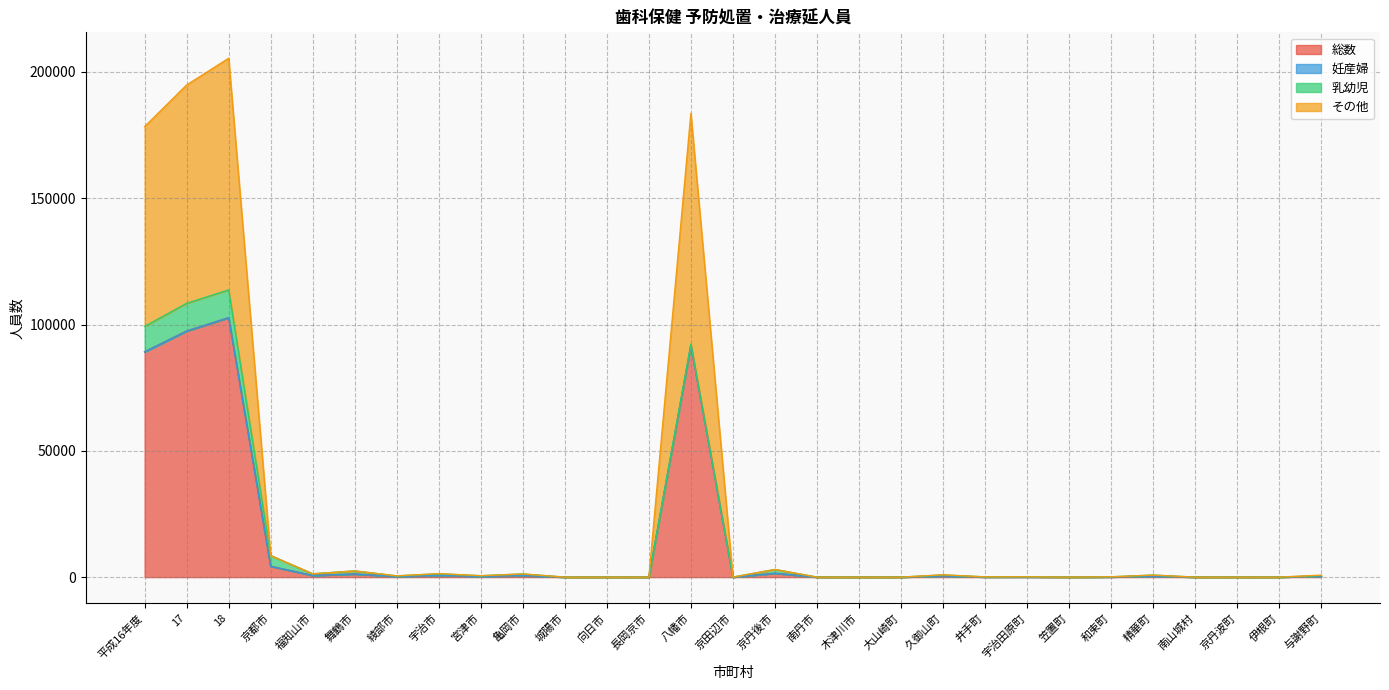

How many values in the その他 series exceed 247?

14